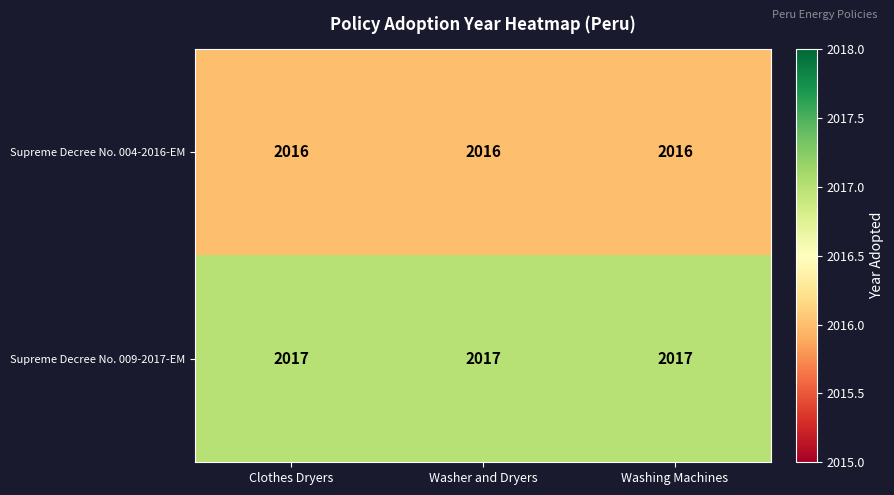

At how many categories does at least one series exceed 2016?

3